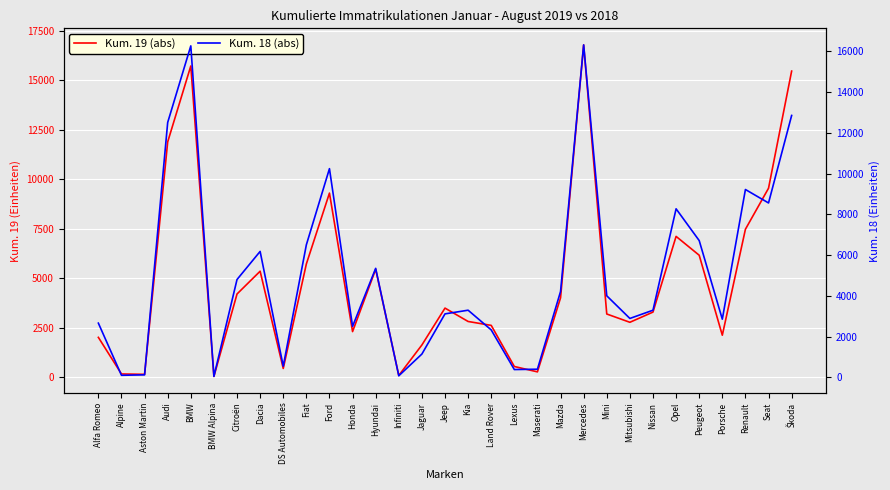

At Audi, list the series in order from smallest to largest.

Kum. 19 (abs), Kum. 18 (abs)